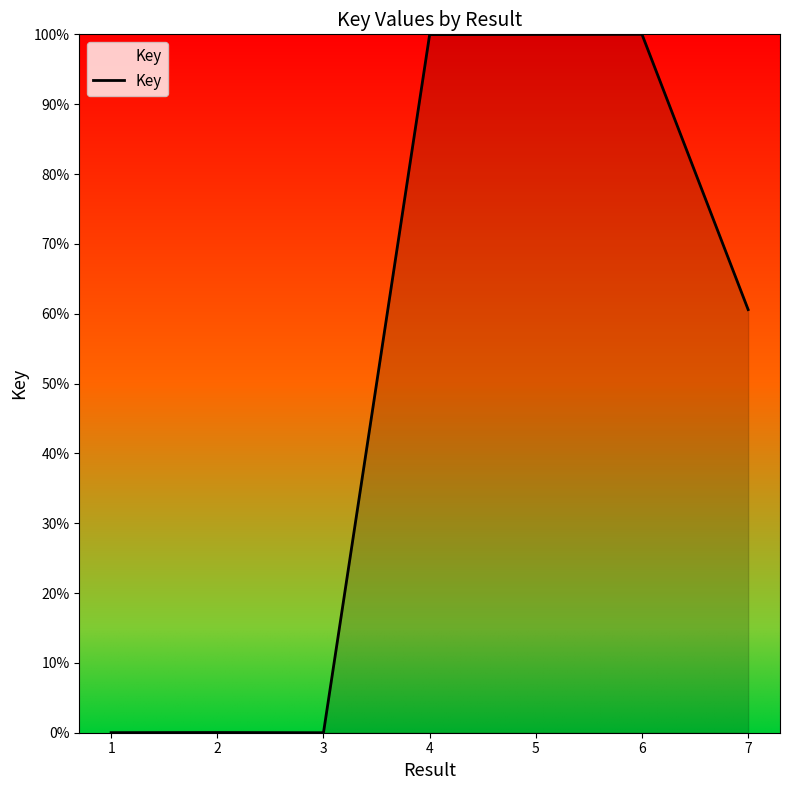

What is the difference between the values at 7 and 1?

60.6